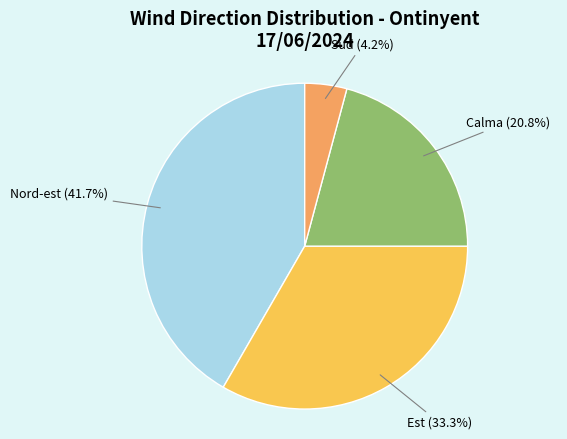

Which slice is the smallest?

Sud